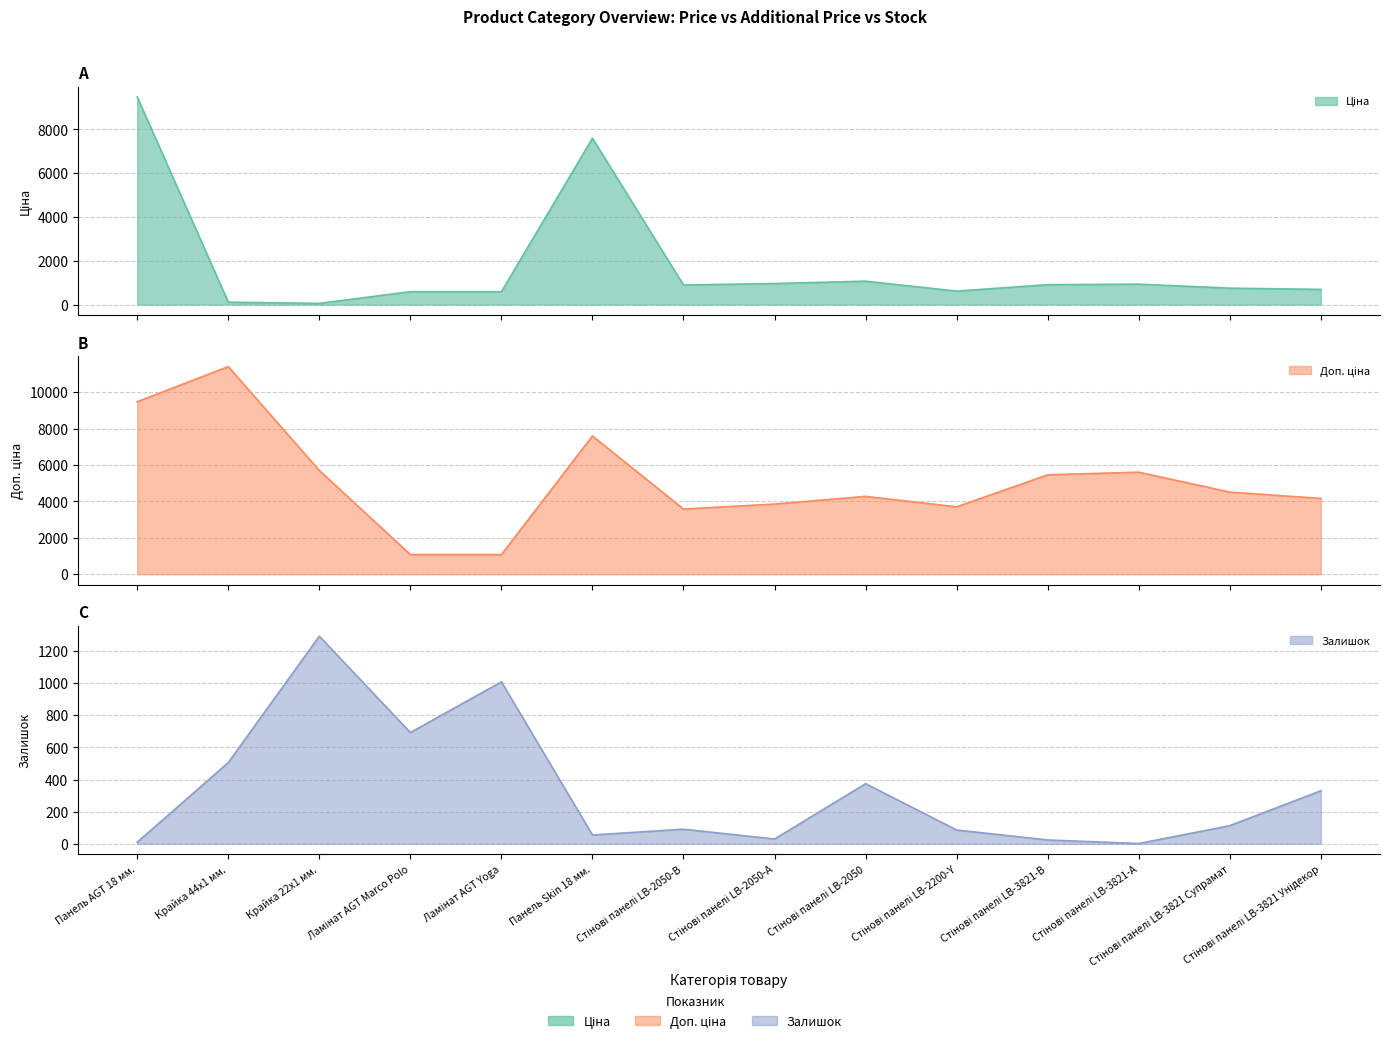

Between Стінові панелі LB-3821 Супрамат and Стінові панелі LB-2200-Y, which is larger?

Стінові панелі LB-3821 Супрамат